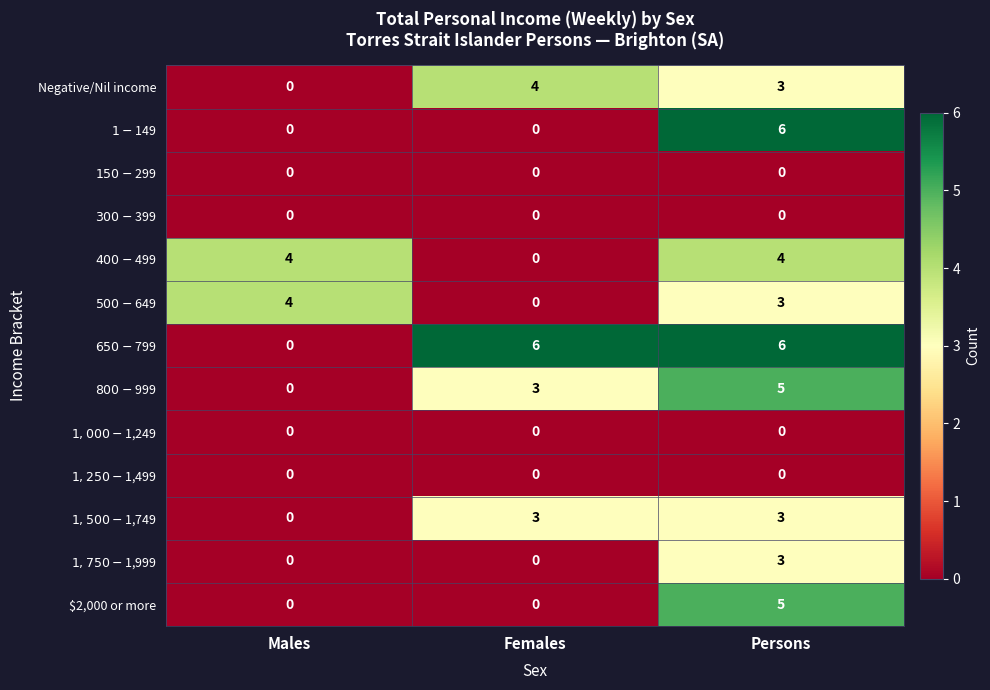

What is the spread (max minus min) of values at Persons?

6